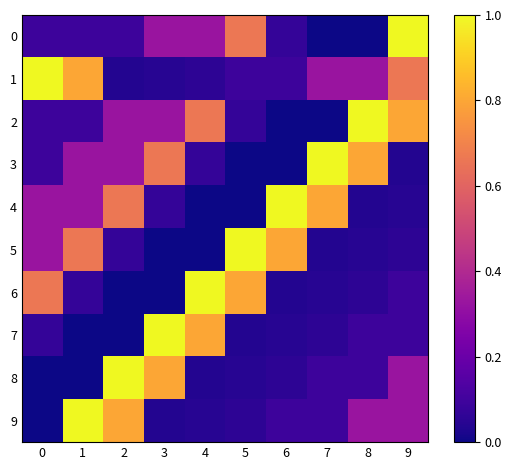

List the series in order of their peak value, highest first.

0, 1, 2, 3, 4, 5, 6, 7, 8, 9